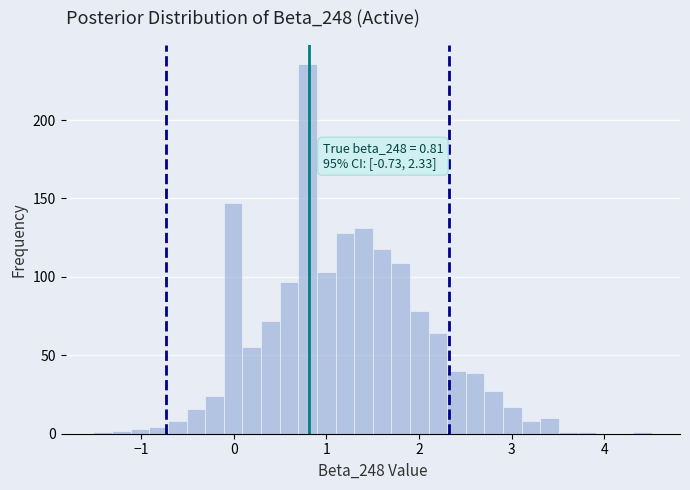

Read against the x-axis, roughly where is the centre of the tallest bar?

0.8